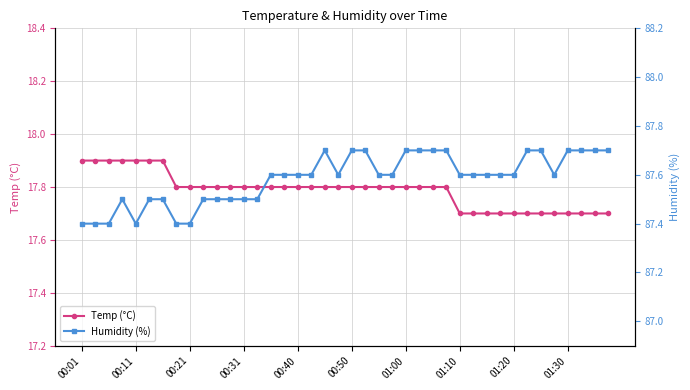

True or false: Temp (°C) has more than 2 interior local peaks.

False